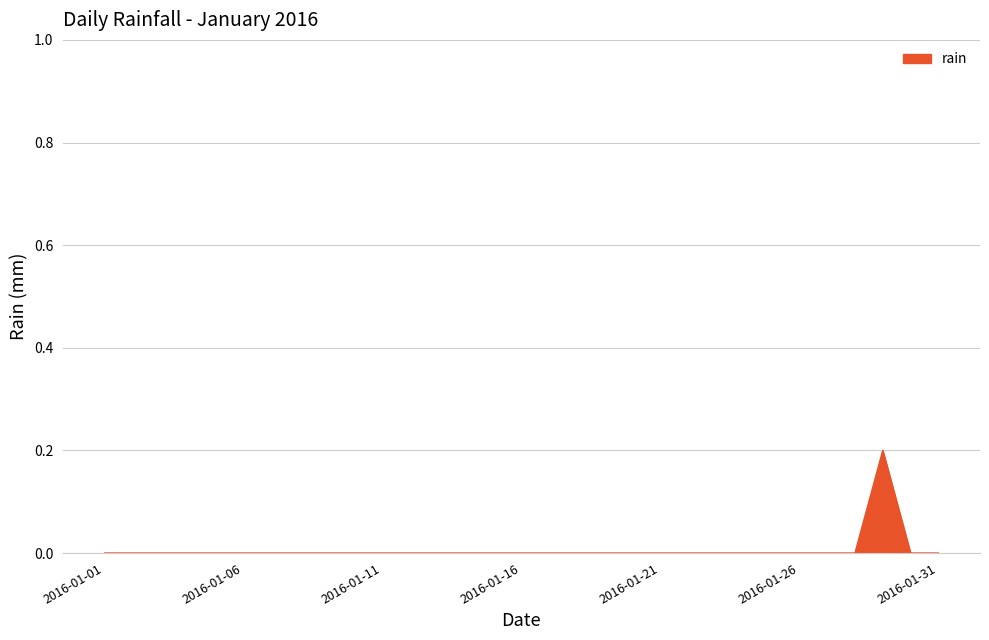

Does the chart display data point markers on the line(s)?

No